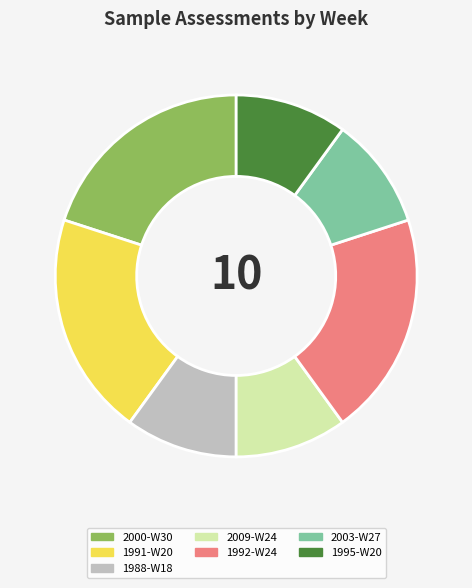

True or false: 2009-W24 accounts for 2% of the total.

False